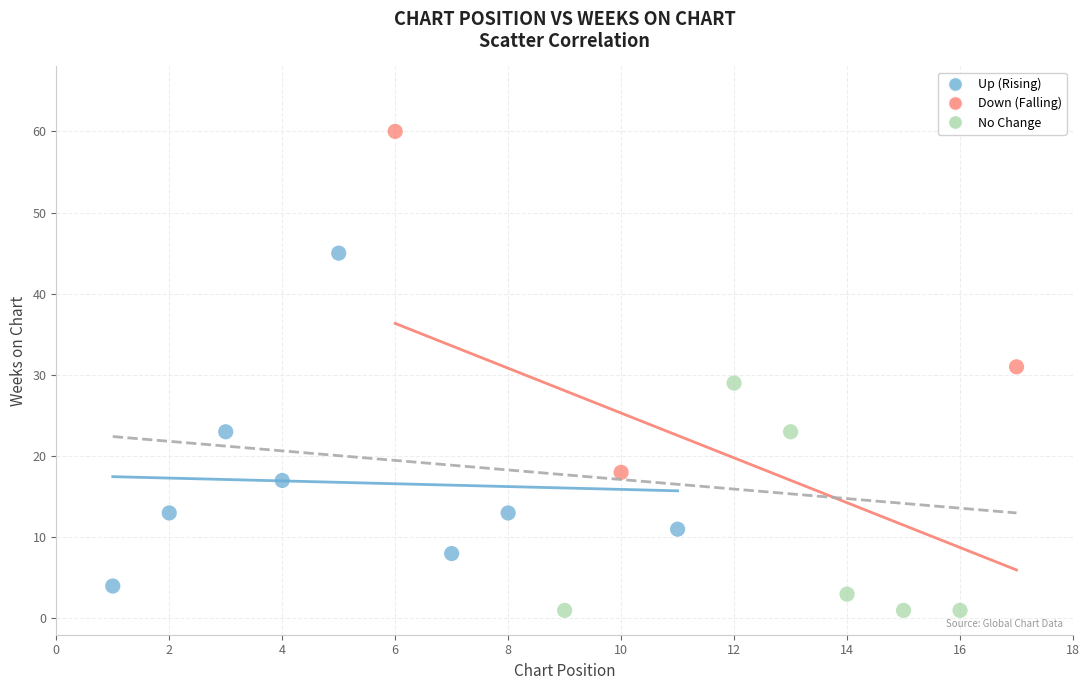

Which series contains the lowest Y value?

No Change